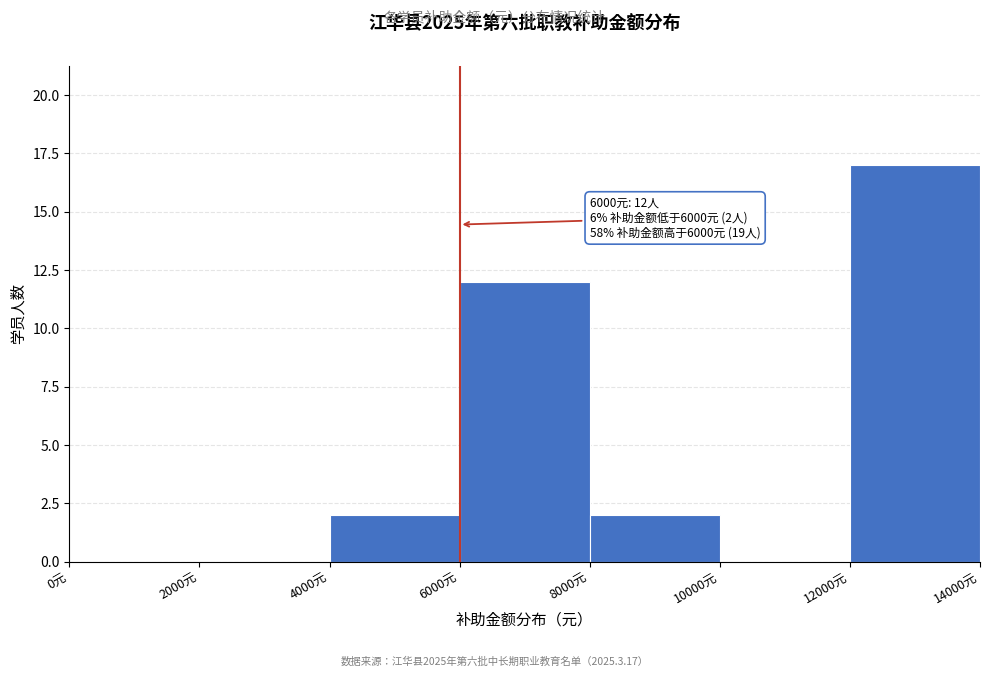

Over which range of the x-axis is the bar tallest?

12000 to 14000